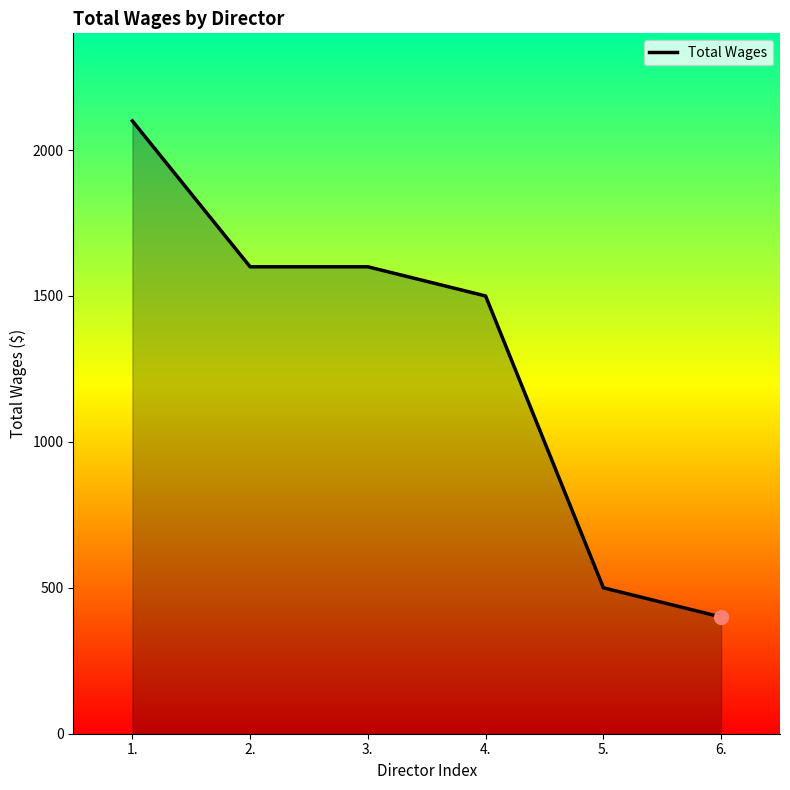

The value at 4. is 1500. True or false?

True